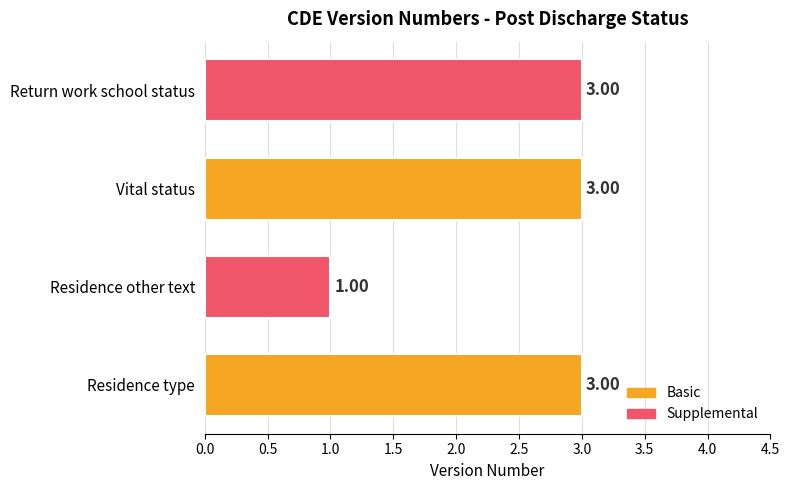

Count the number of data series in this chart.

1